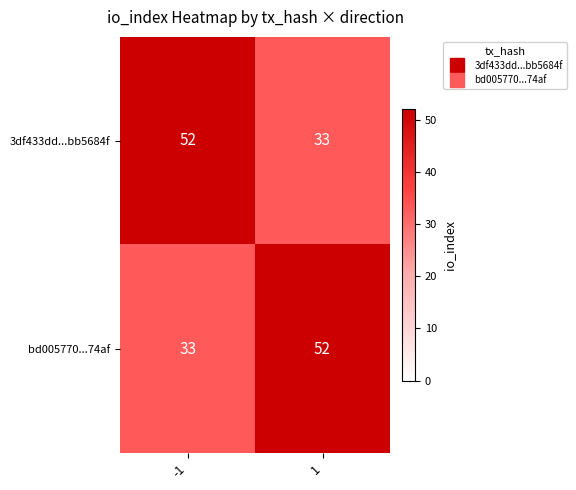

What is the total value across all series at 1?

85